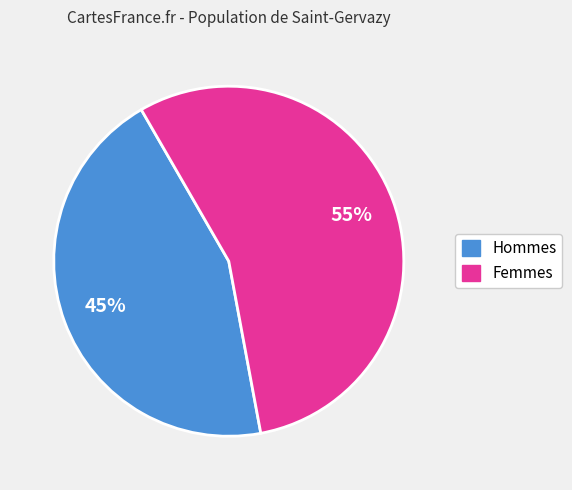

Count the number of slices in the pie.

2